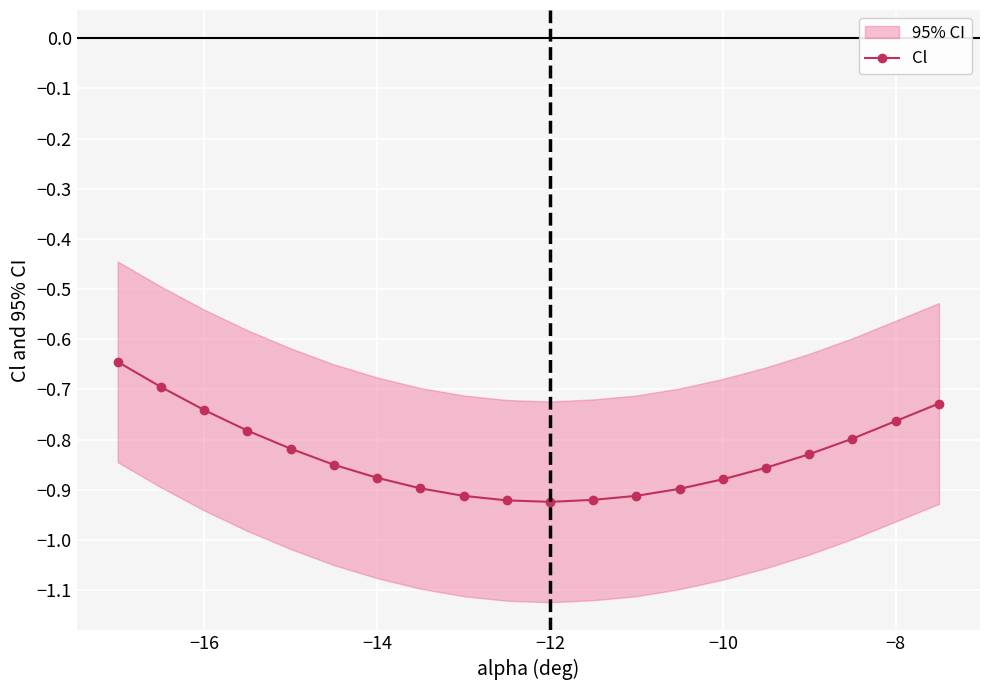

What is the sum of all values?

-16.6